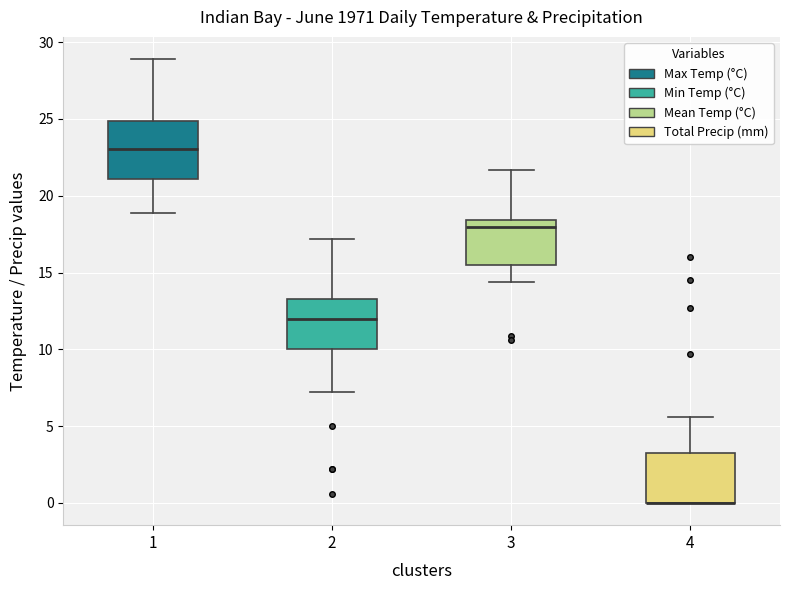

Reading left to right, read every box against the y-axis: the position of its median line, the range the box covers, and the ends of its whiskers. The values are not printed on the chart, so give them approximately, as read against the axis.

1: median 23.0, box 21.0 to 25.0, whiskers 19.0 to 29.0
2: median 12.0, box 10.0 to 13.5, whiskers 7.0 to 17.0
3: median 18.0, box 15.5 to 18.5, whiskers 14.5 to 21.5
4: median 0.0 (drawn on the box's lower edge), box 0.0 to 3.0, whiskers 0.0 to 5.5